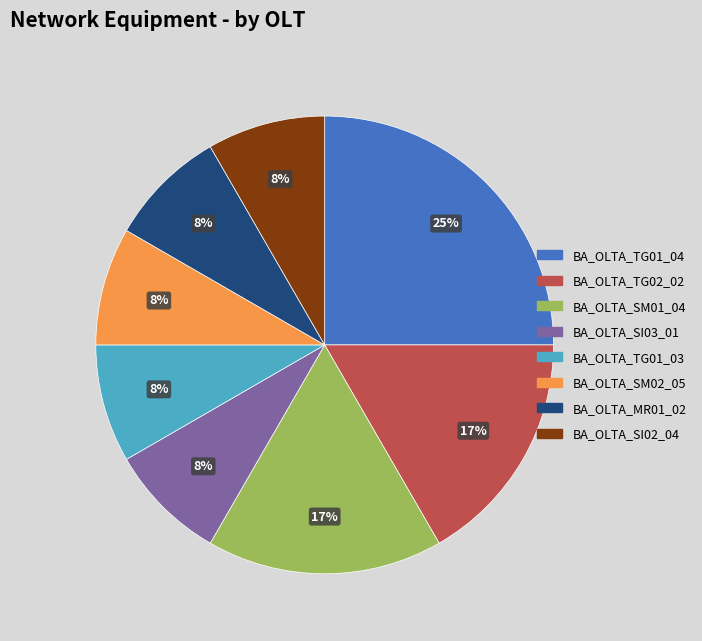

Is the sum of BA_OLTA_SM01_04 and BA_OLTA_SM02_05 greater than half?

No